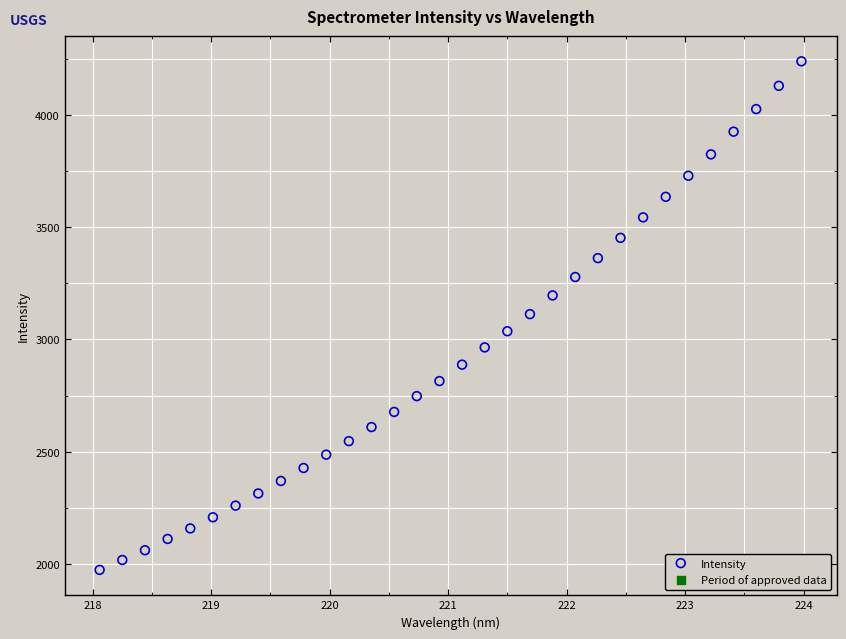

What is the range of Y values (max minus min)?

2265.3